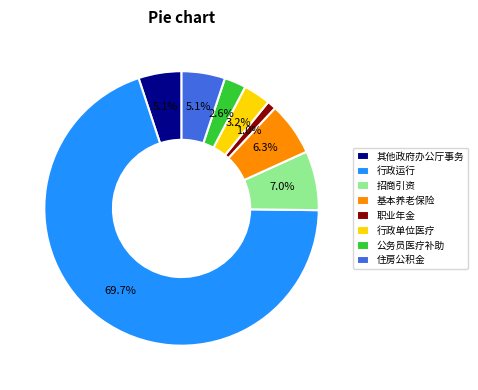

Combined, do 招商引资 and 住房公积金 account for over 50%?

No